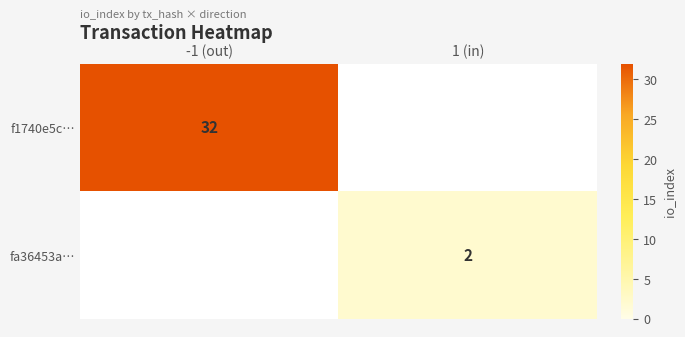

The f1740e5c… series shows 47 at -1 (out). True or false?

False